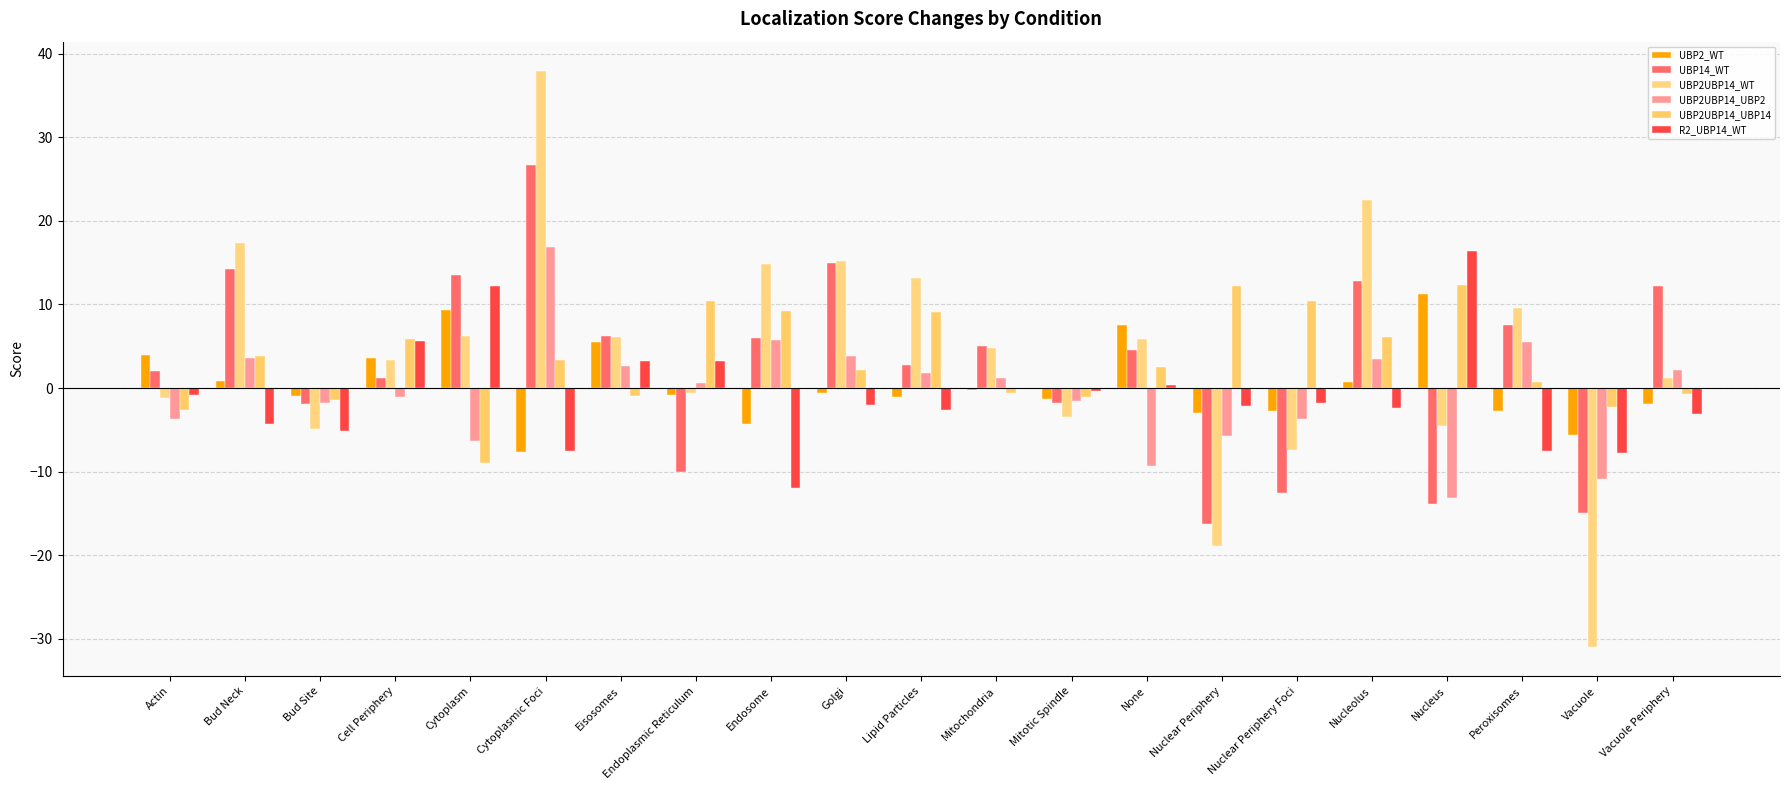

True or false: UBP2UBP14_WT has a value of -1.9 at Nuclear Periphery Foci.

False